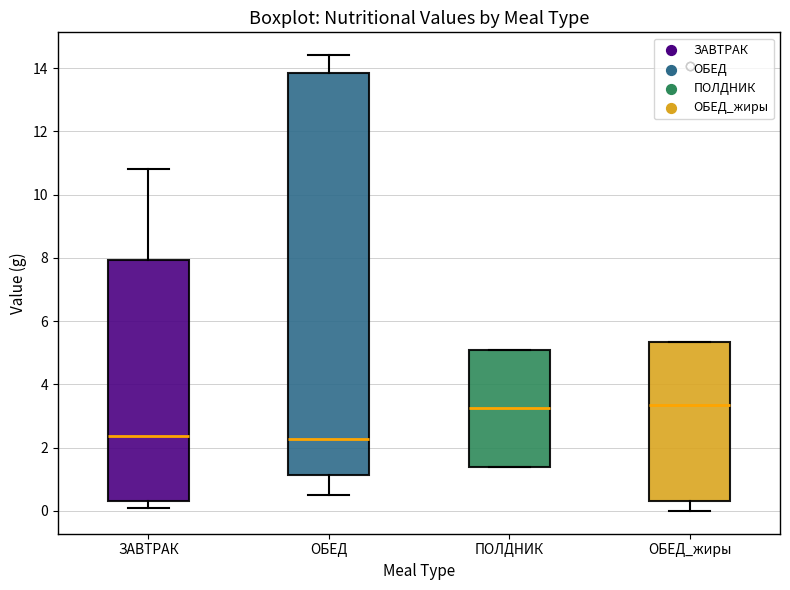

Where does the median line of the box for ОБЕД sit on the y-axis? The values are not printed on the chart, so give them approximately, as read against the axis.

2.2